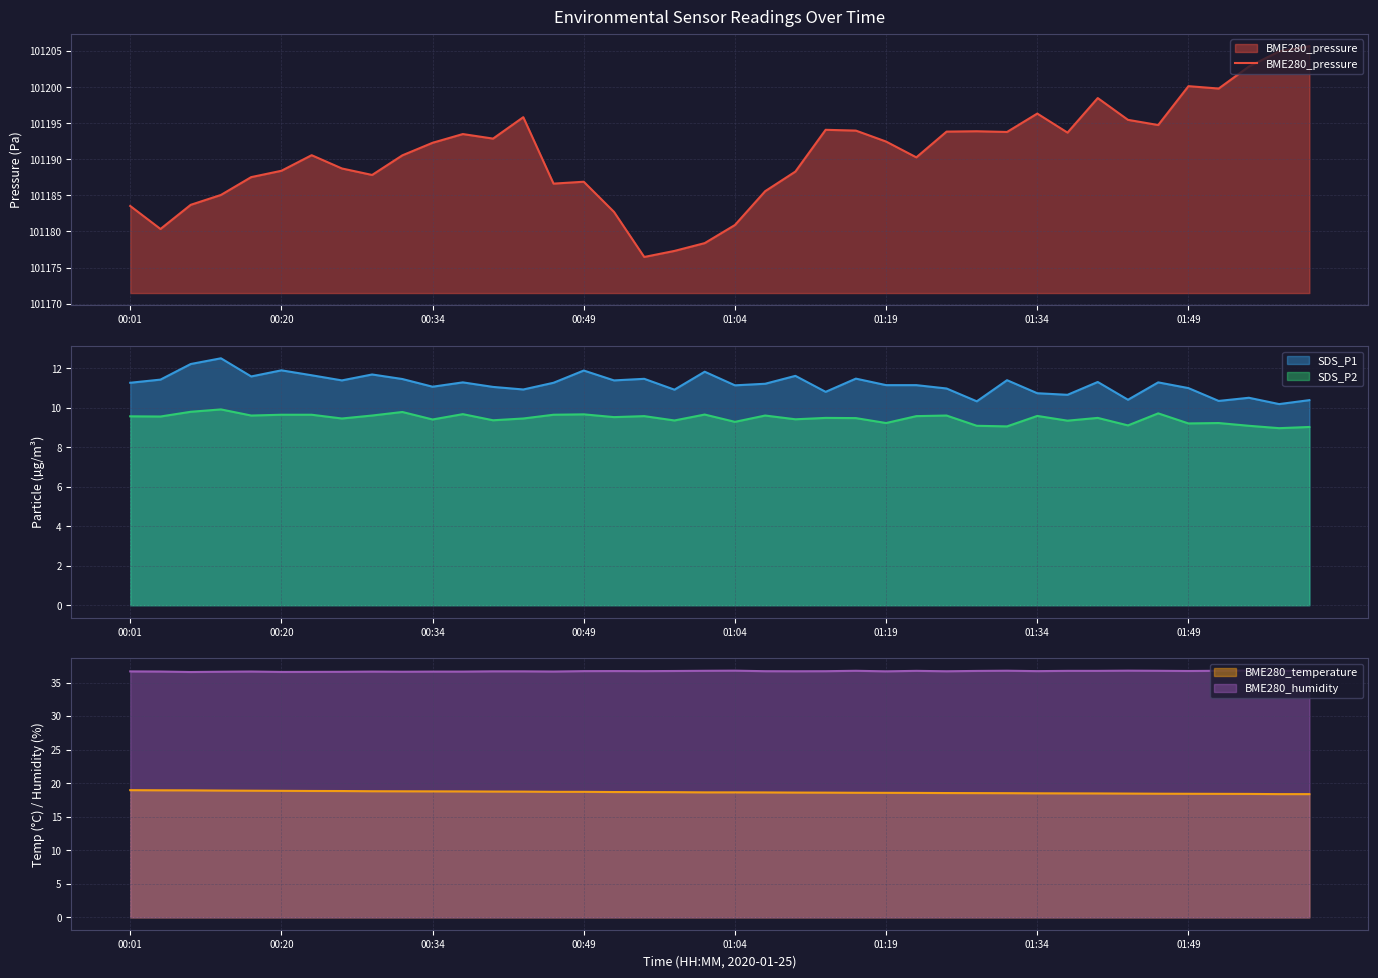

What is the highest value of the SDS_P1 series?

12.5